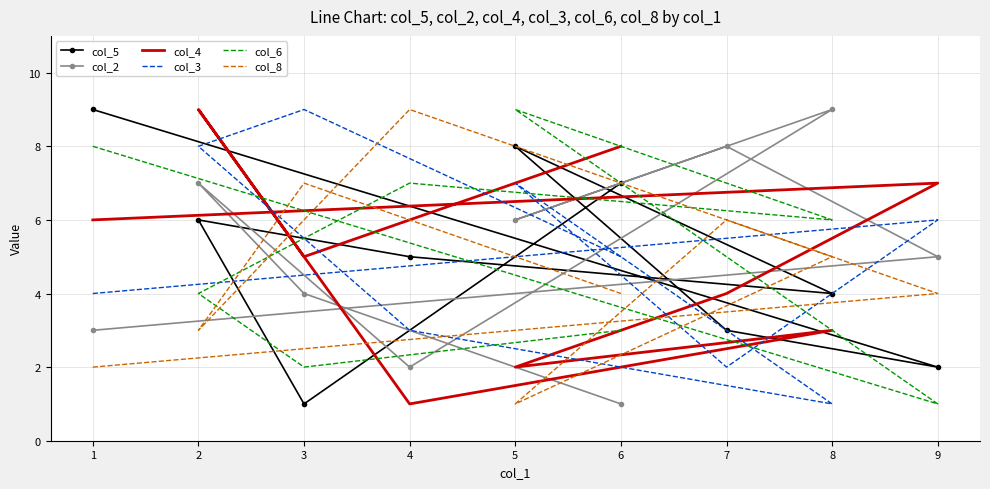

True or false: col_3 has a value of 10 at 5.

False